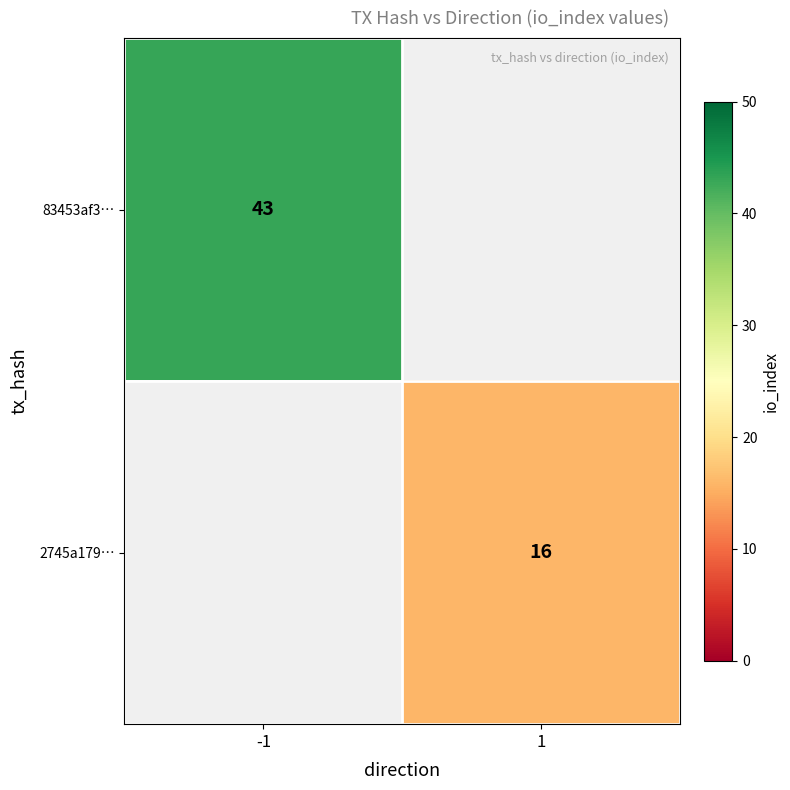

The 2745a179… series shows 16 at 1. True or false?

True